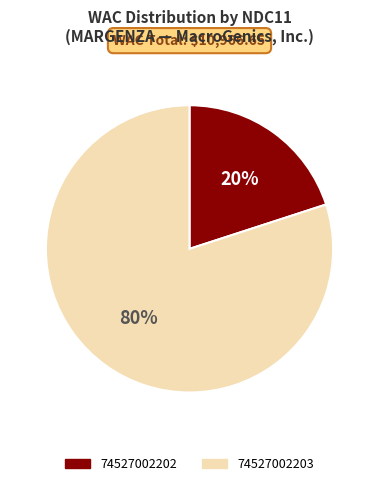

Is 74527002203 the majority of the pie?

Yes